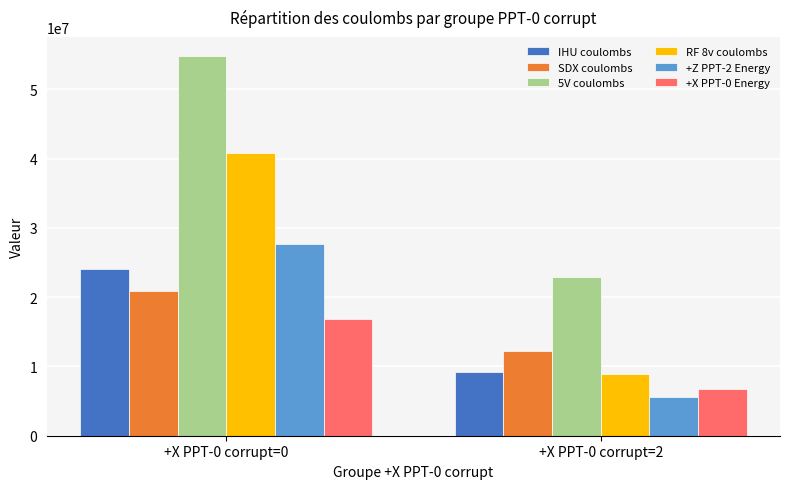

Reading left to right, transcribe all the data shown in this chart.

IHU coulombs: 24029112	9267683
SDX coulombs: 20882519	12273650
5V coulombs: 54825539	22907955
RF 8v coulombs: 40758489	8914160
+Z PPT-2 Energy: 27687741	5548169
+X PPT-0 Energy: 16791241	6694216